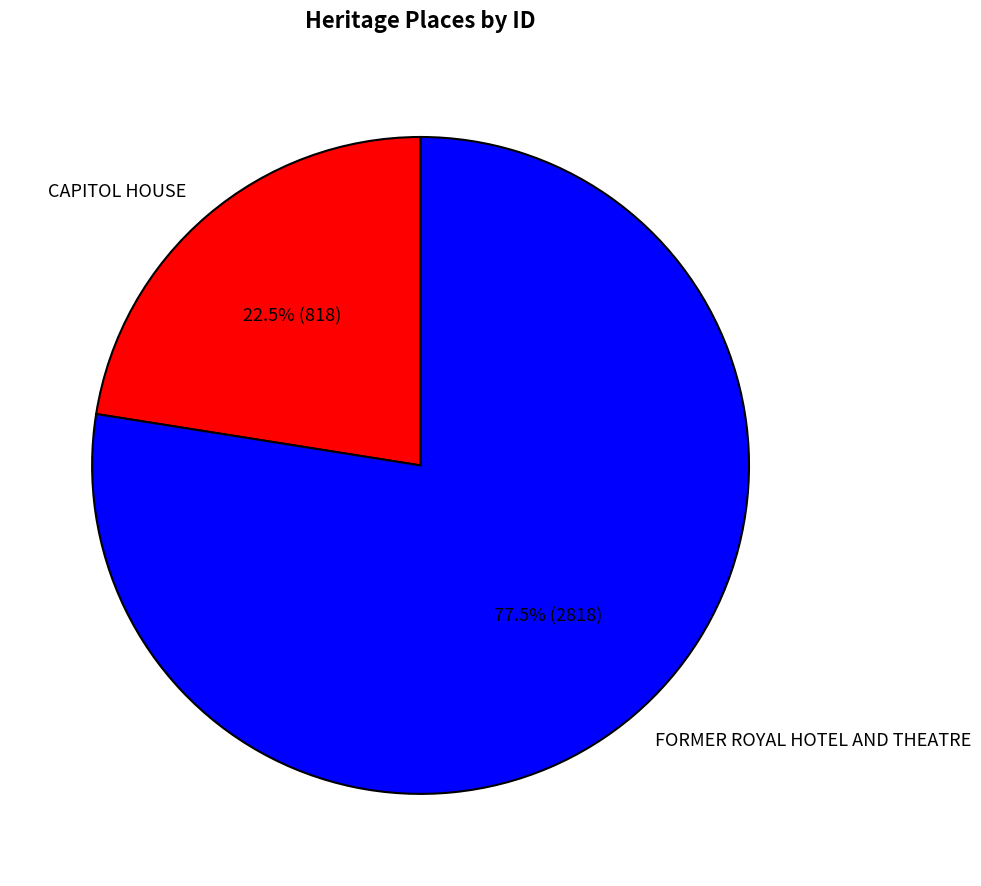

Which slice is the smallest?

CAPITOL HOUSE